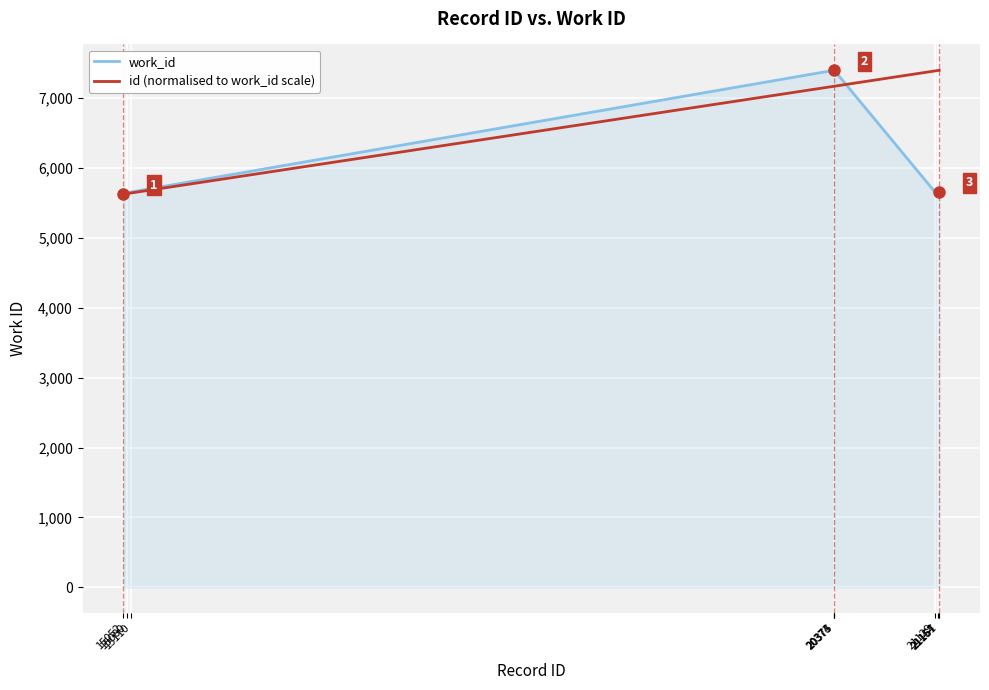

How many lines are shown in the chart?

2